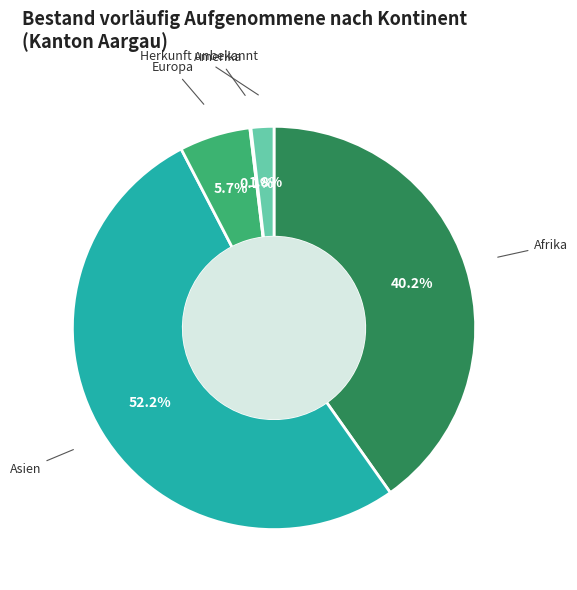

How much of the chart is everything except Europa?

94.3%